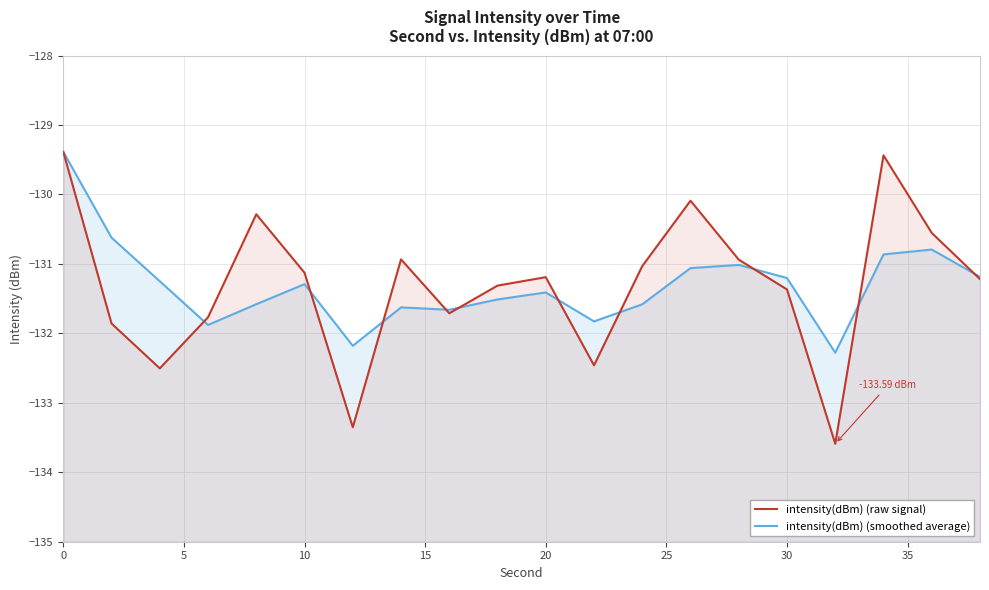

What is the average value of the intensity(dBm) (raw signal) series?

-131.3